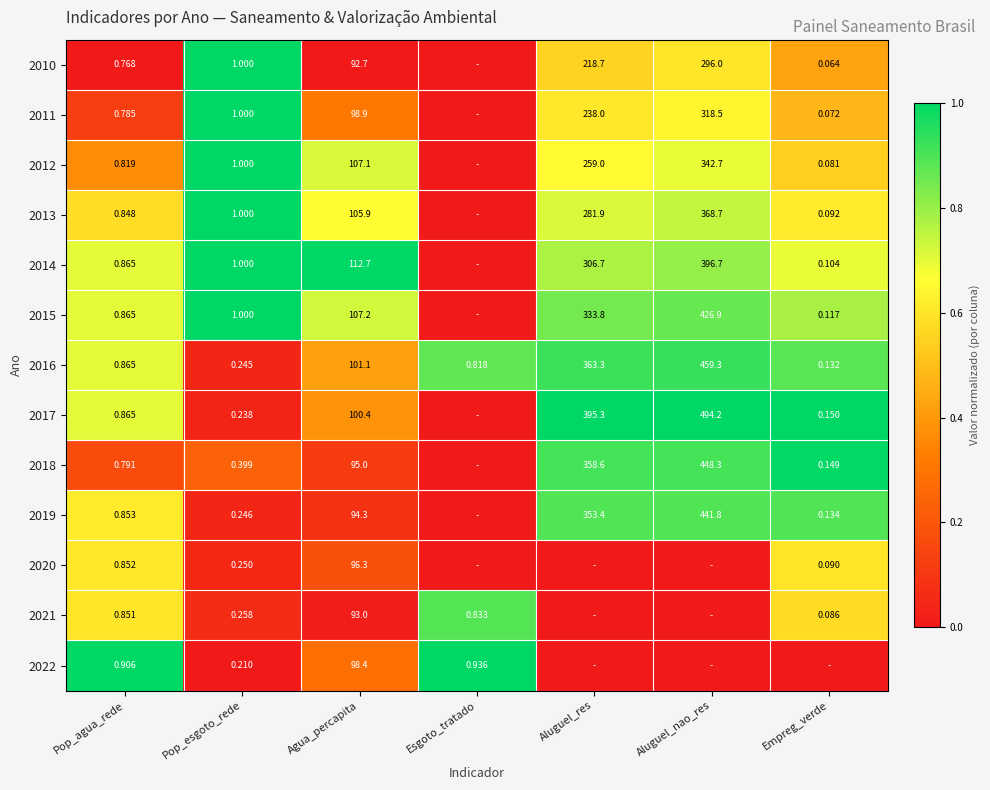

Is the value of 2015 at Aluguel_nao_res greater than the value of 2013 at Aluguel_res?

Yes